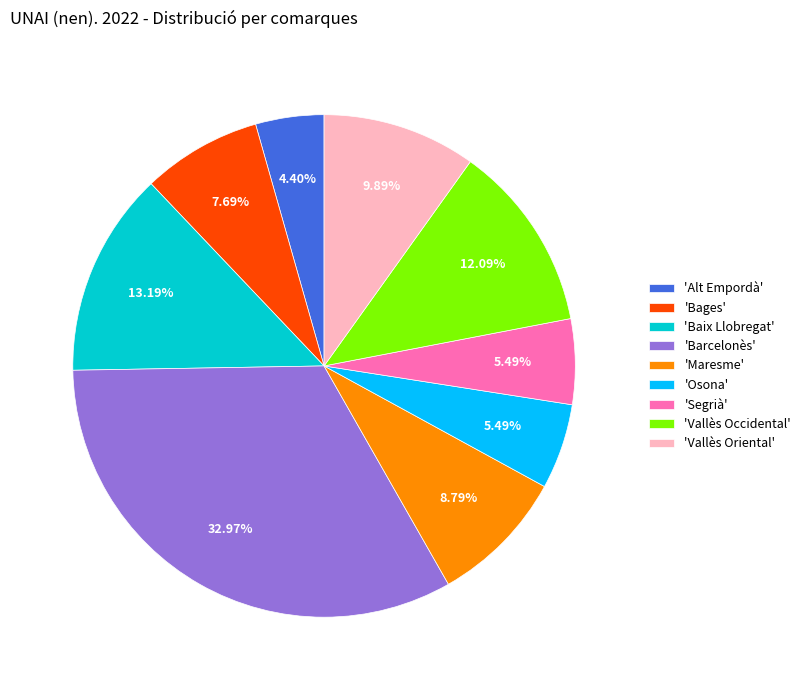

Between 'Bages' and 'Vallès Oriental', which is larger?

'Vallès Oriental'